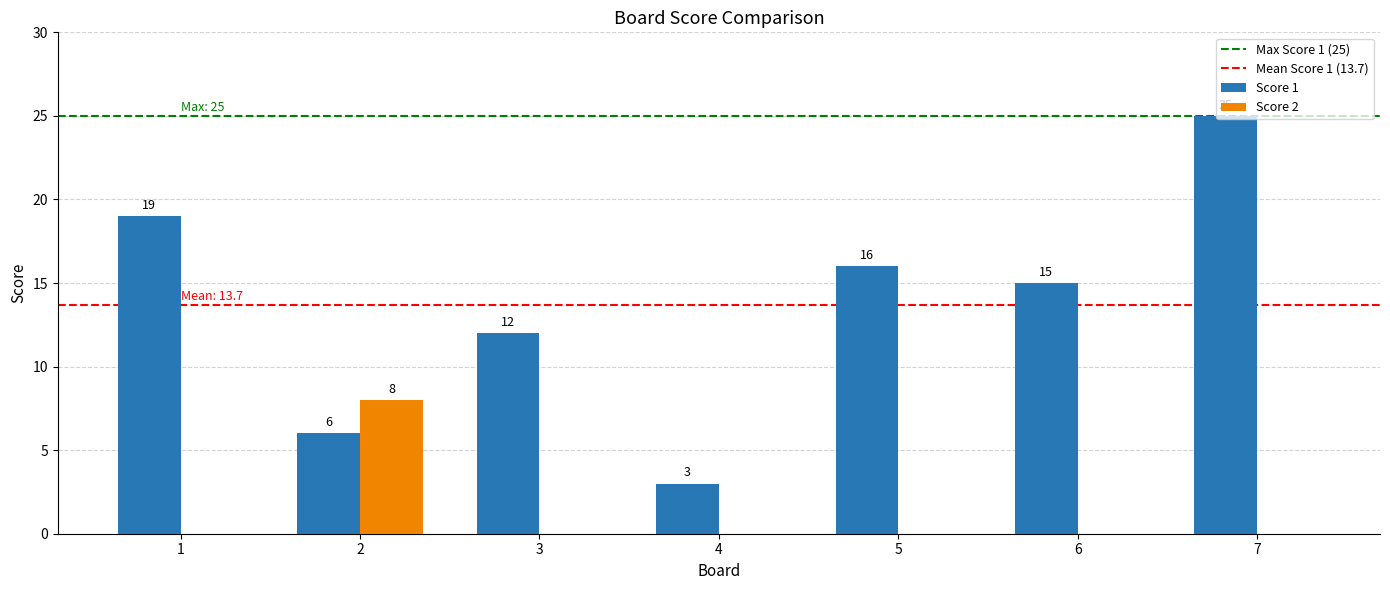

What is the sum of the Score 2 values at 2 and 4?

8